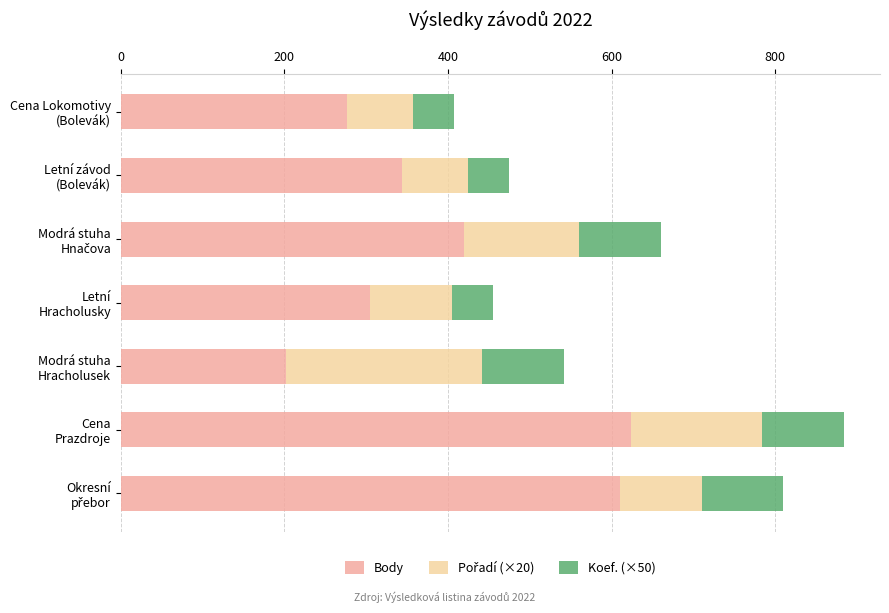

What is the minimum value for Body?

202